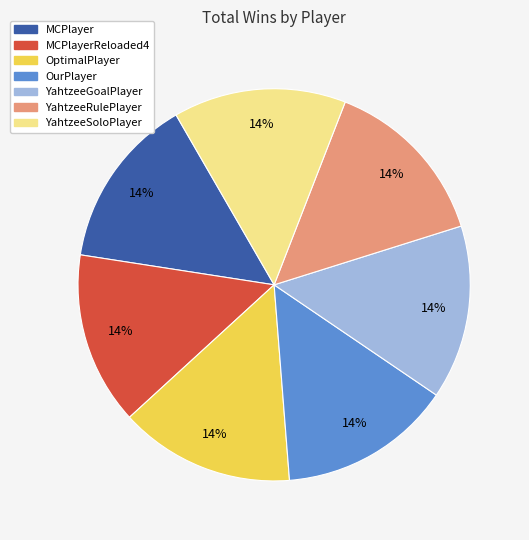

To the nearest percent, what is the average slice percentage?

14%